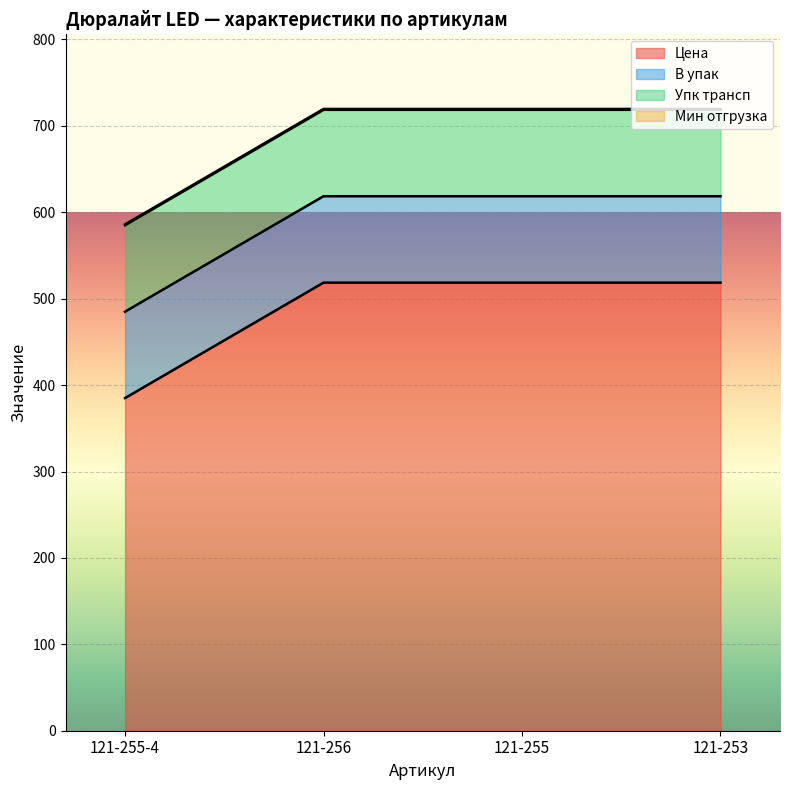

What is the label of the 2nd point from the right?

121-255